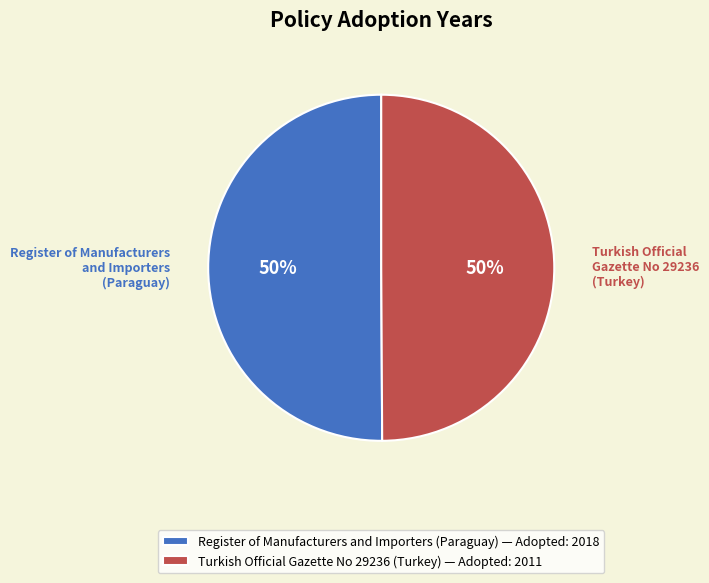

The Register of Manufacturers and Importers (Paraguay) — Adopted: 2018 slice represents 50% of the pie. True or false?

True